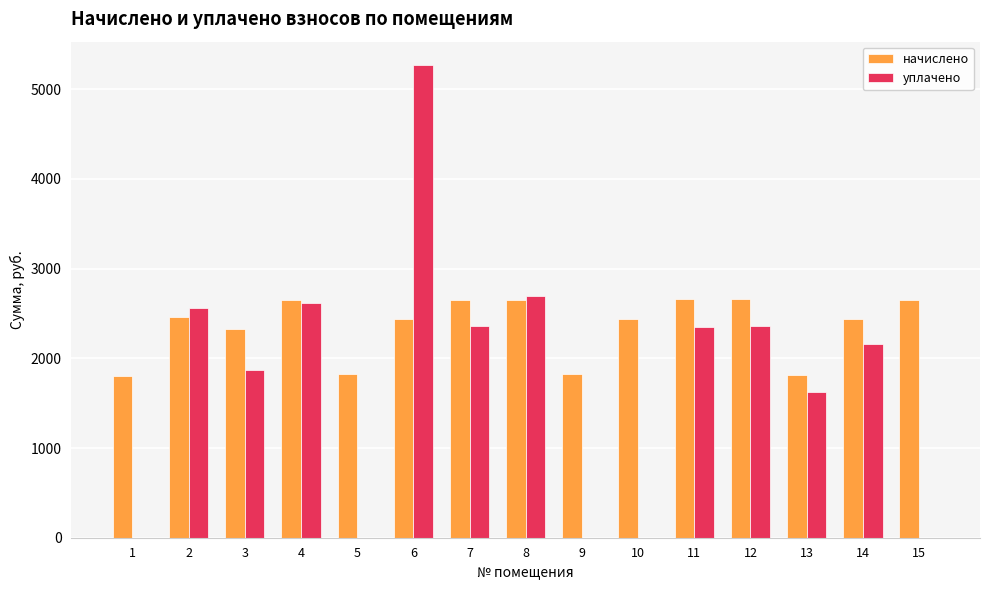

How many values in the уплачено series exceed 2165?

8